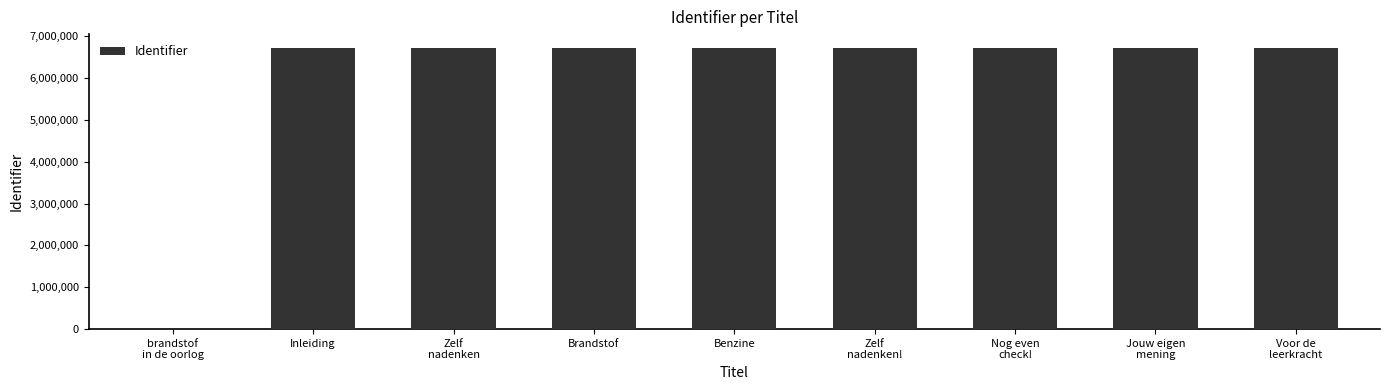

The value at Inleiding is 6713854. True or false?

True